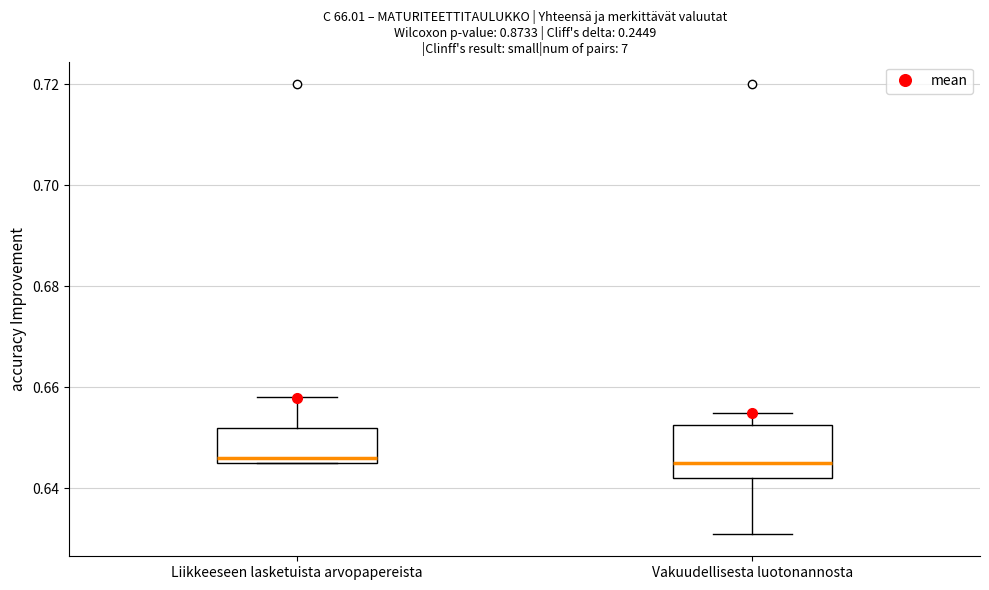

Reading left to right, read every box against the y-axis: the position of its median line, the range the box covers, and the ends of its whiskers. The values are not printed on the chart, so give them approximately, as read against the axis.

Liikkeeseen lasketuista arvopapereista: median 0.646 (just above the box's lower edge), box 0.646 to 0.652, whiskers 0.646 to 0.658
Vakuudellisesta luotonannosta: median 0.646, box 0.642 to 0.652, whiskers 0.632 to 0.656